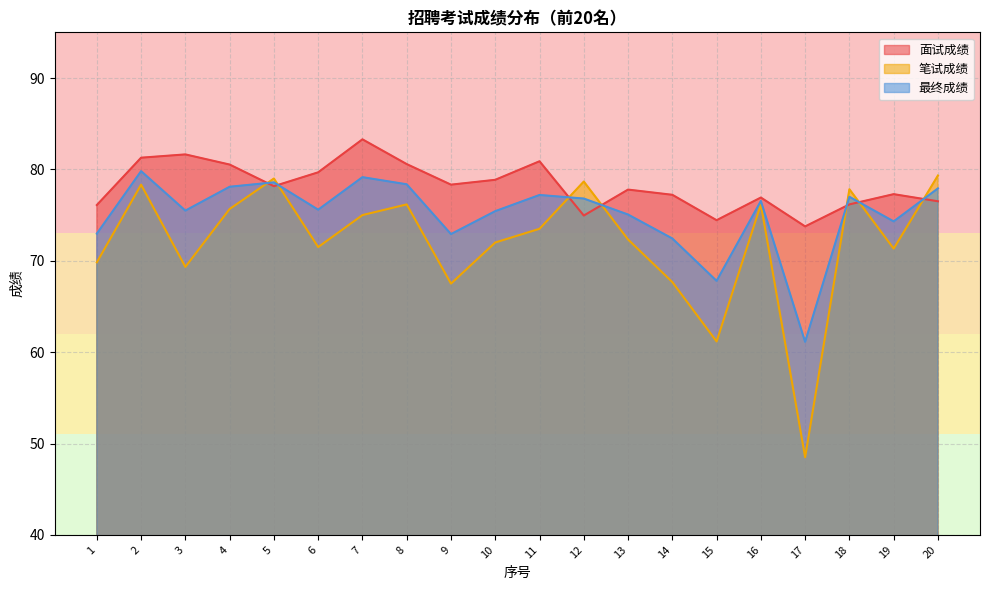

How many interior local valleys does the 最终成绩 series have?

6